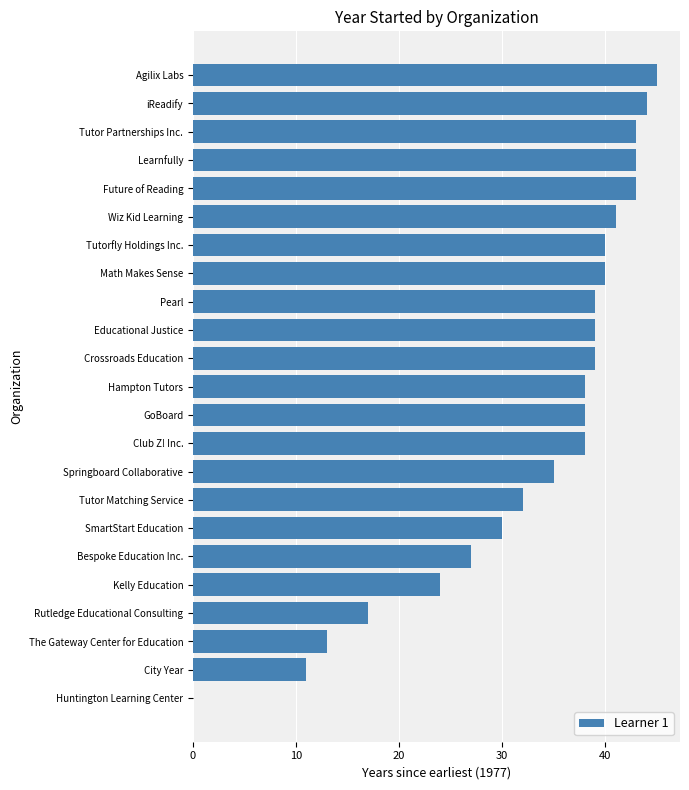

Approximately how many times larger is the value at Rutledge Educational Consulting compared to The Gateway Center for Education?

1.3